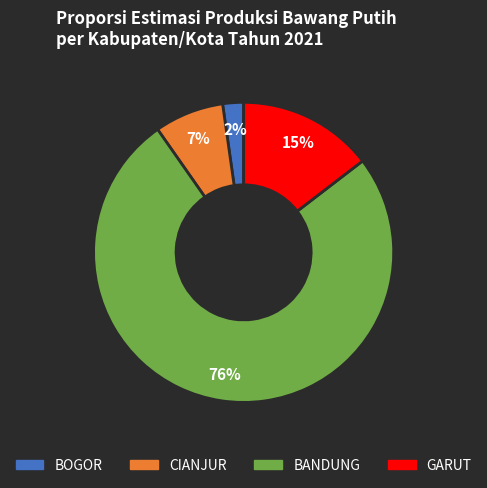

To the nearest percent, what is the average slice percentage?

25%